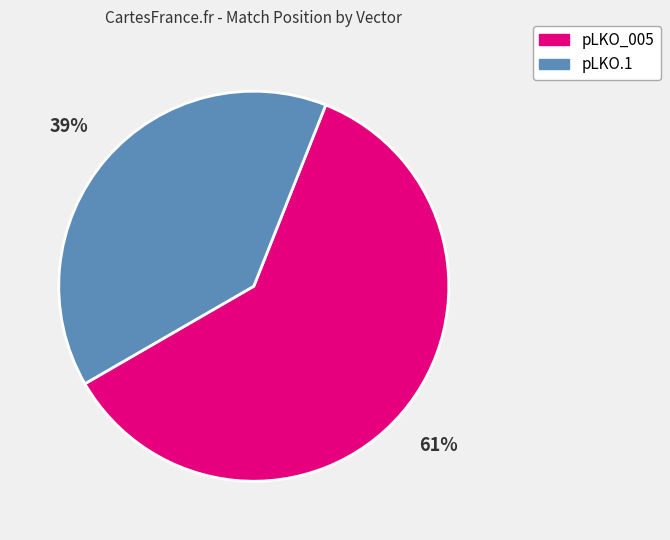

Is it true that pLKO_005 is 70% of the pie?

False